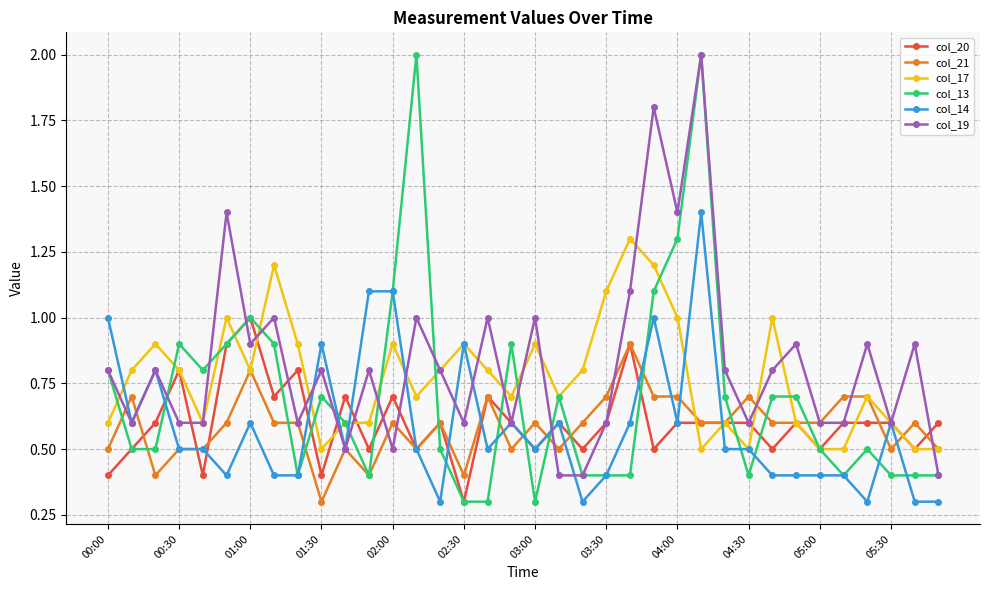

What is the value of the col_13 point at the 23rd from the left?

0.4